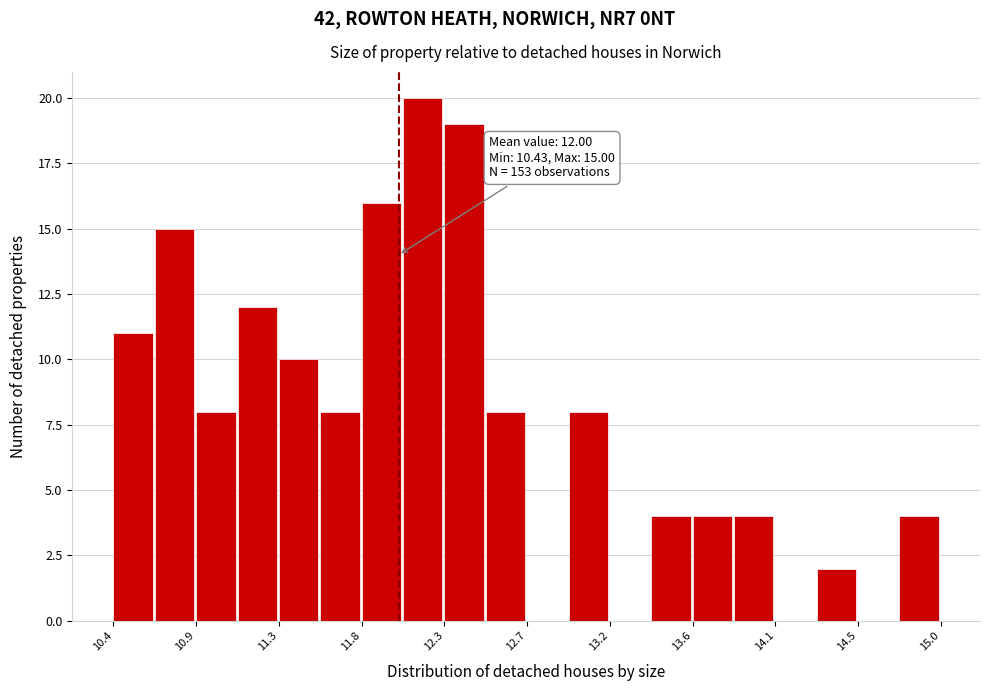

Over which range of the x-axis is the bar tallest?

12.05 to 12.25